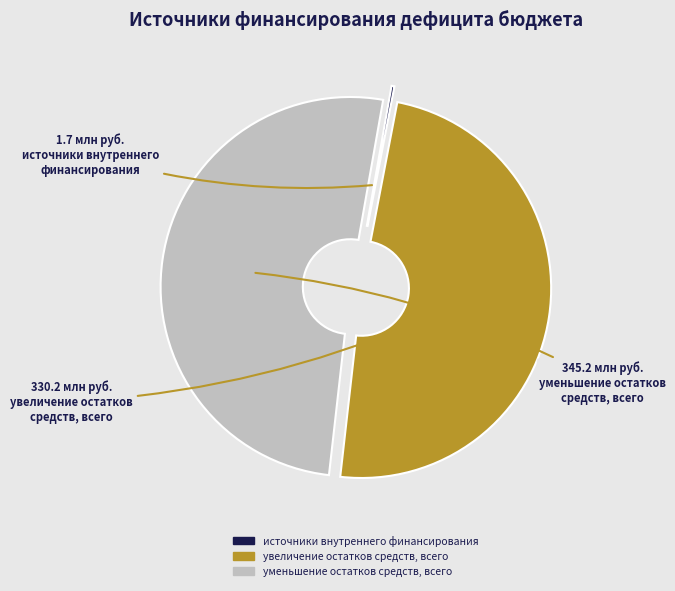

Is there a majority slice in this chart?

Yes